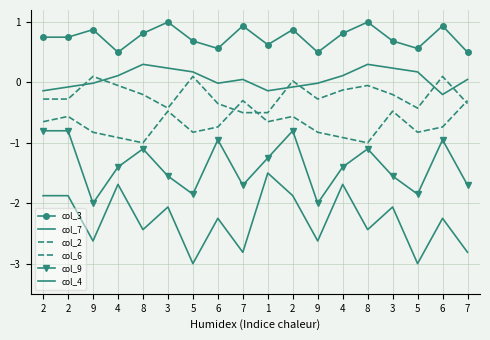

What is the smallest value displayed?

-3.0